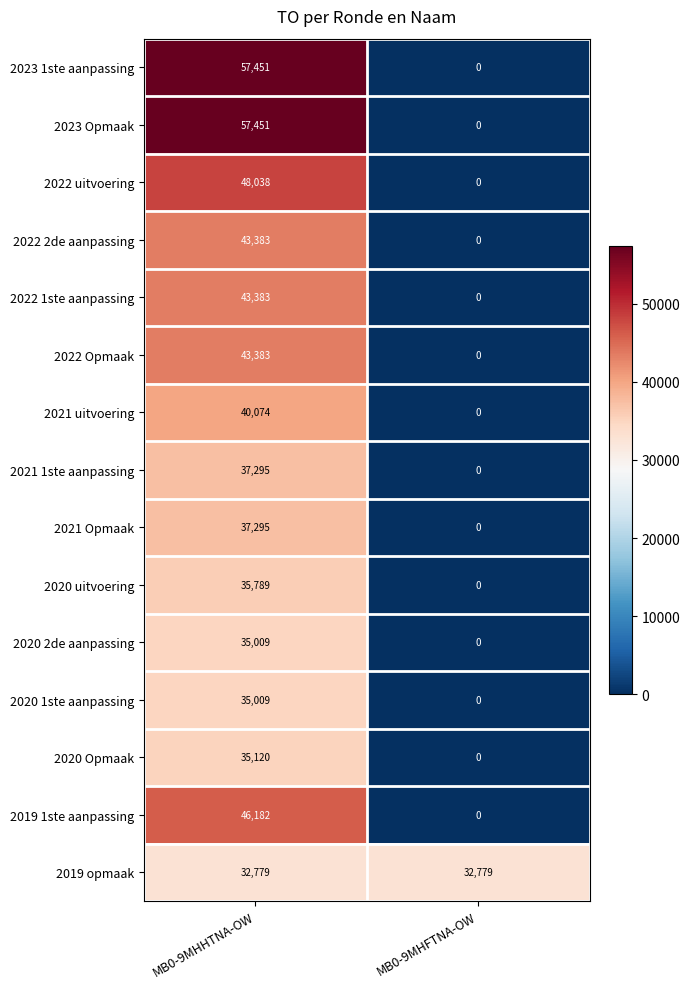

Is it true that 2019 opmaak equals 32779 at MB0-9MHFTNA-OW?

True